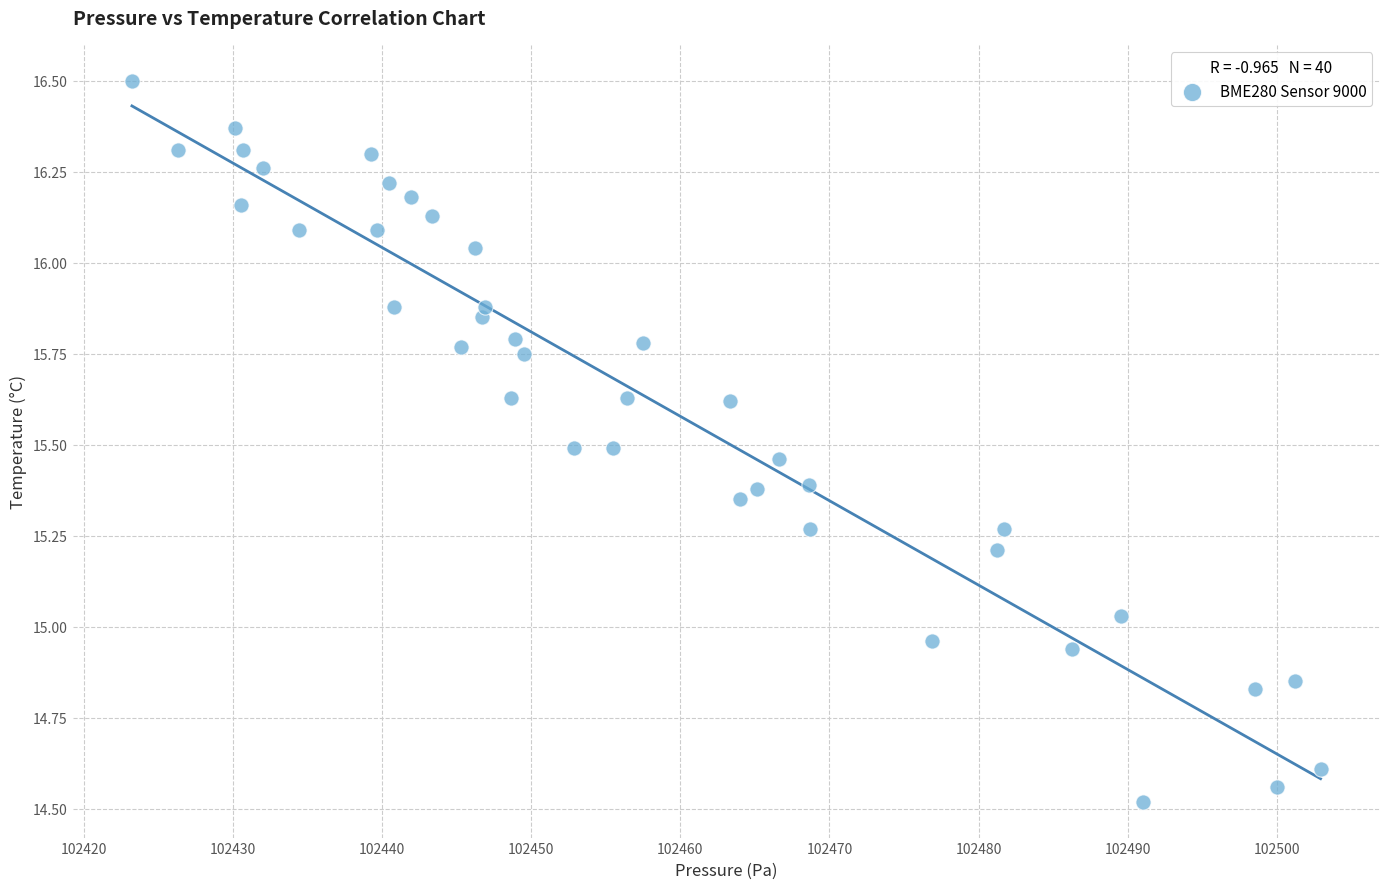

What is the range of Y values (max minus min)?

2.0